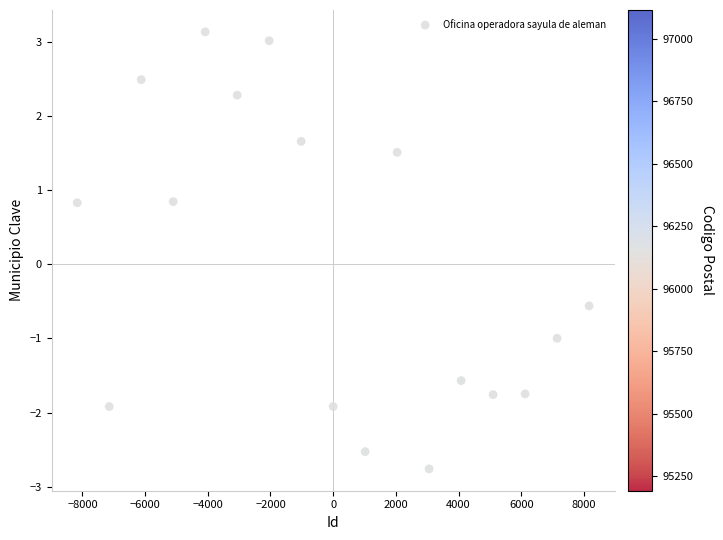

What is the range of X values (max minus min)?

16329.9